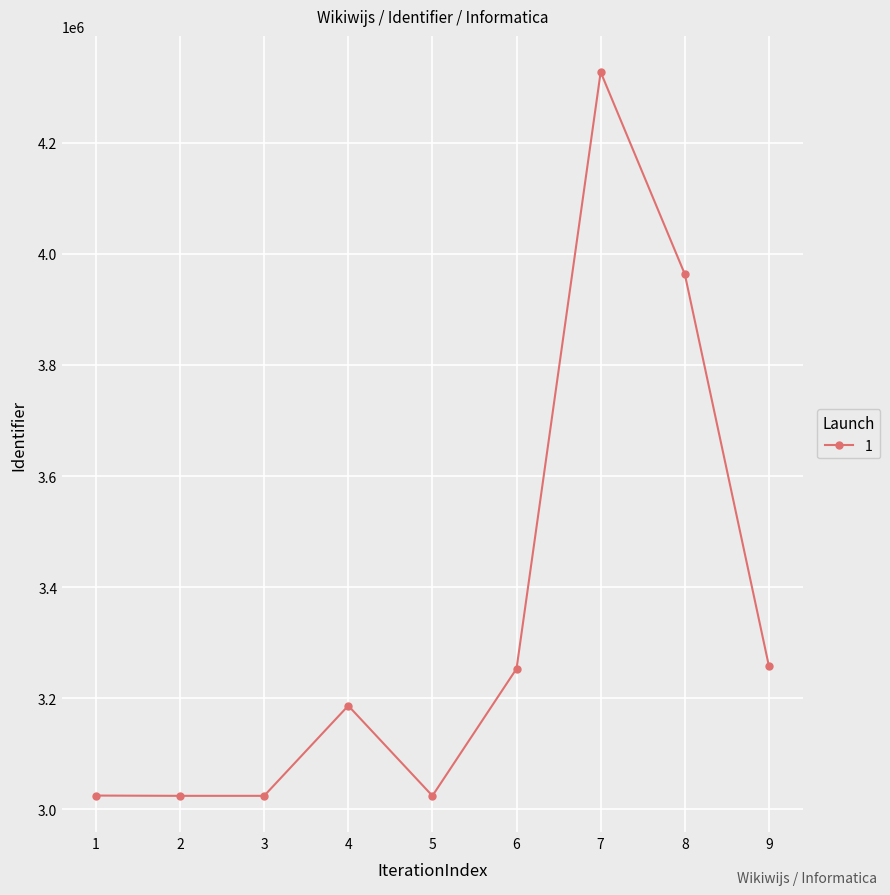

Is it true that the value at 9 is 1044883?

False